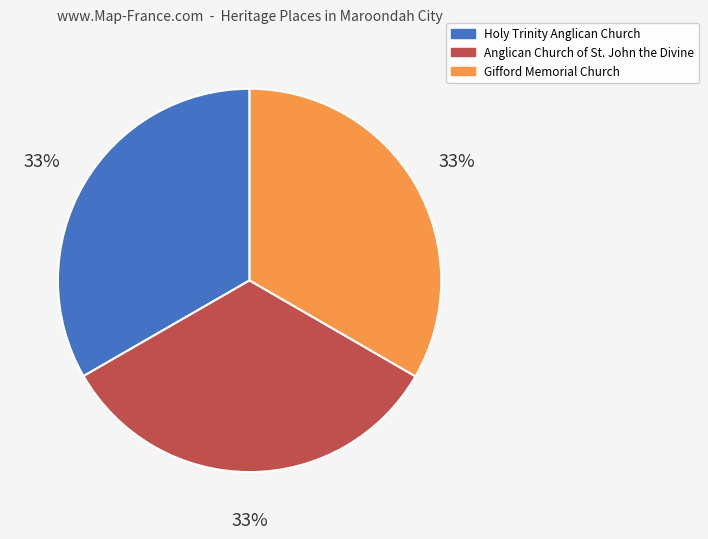

What percentage is the Anglican Church of St. John the Divine slice, to the nearest percent?

33%